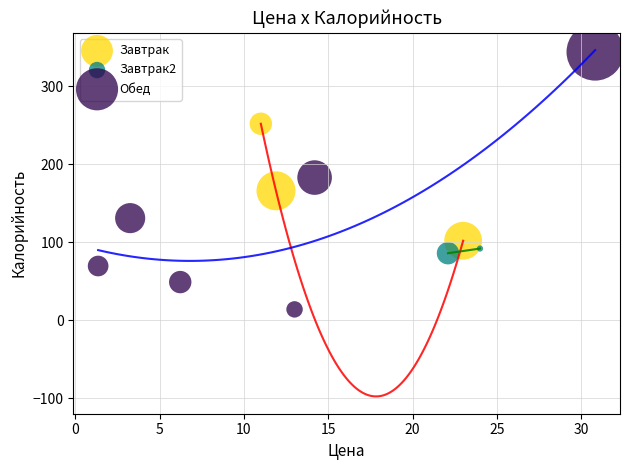

What are all the series names shown in the legend?

Завтрак, Завтрак2, Обед